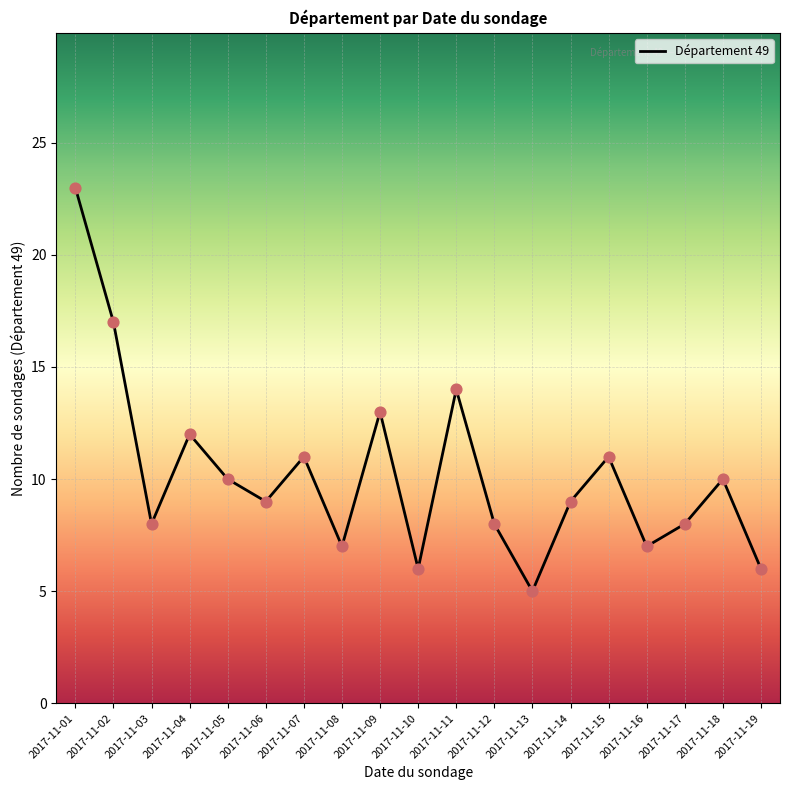

Between 2017-11-01 and 2017-11-18, which is larger?

2017-11-01